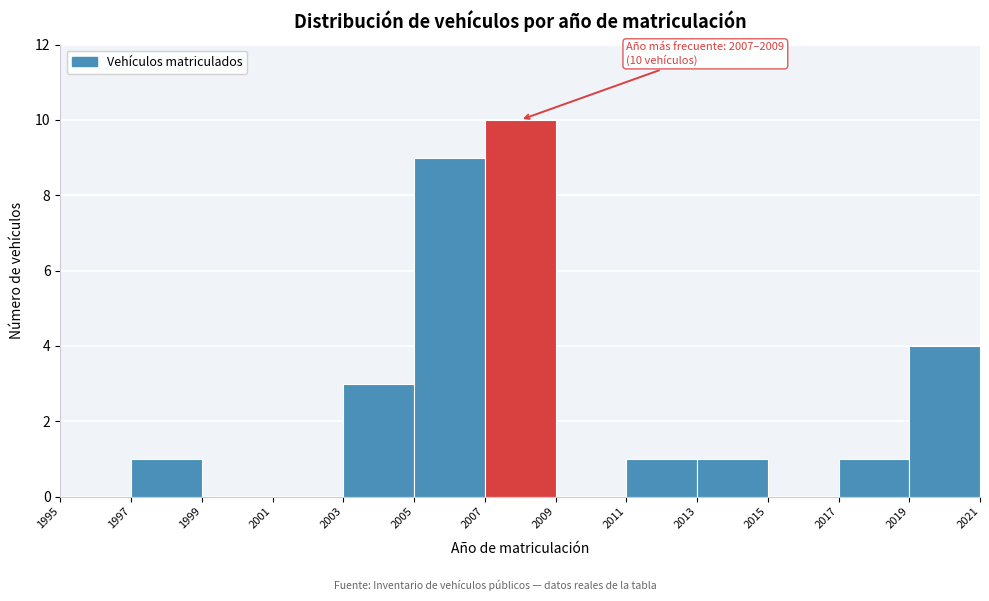

Which range on the x-axis has the tallest bar?

2007 to 2009